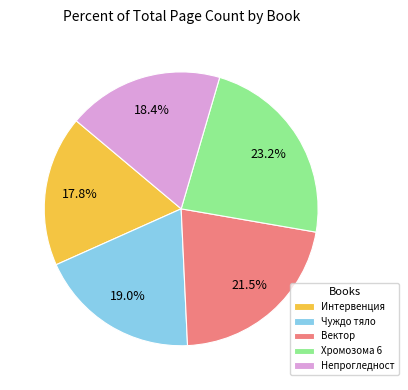

To the nearest percent, what is the combined percentage of Хромозома 6 and Вектор?

45%